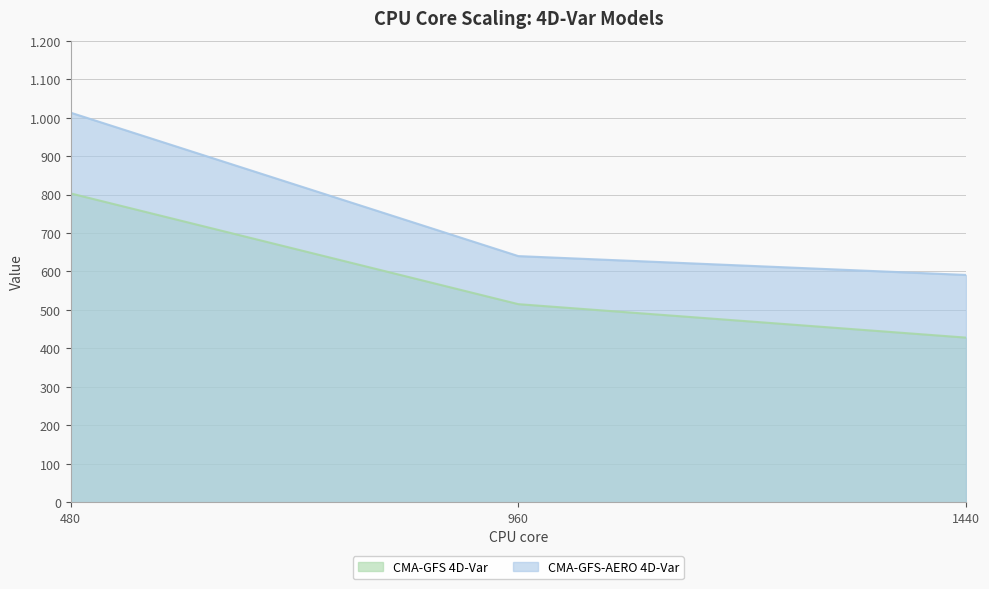

Where is CMA-GFS-AERO 4D-Var nearest to the value 802?

960